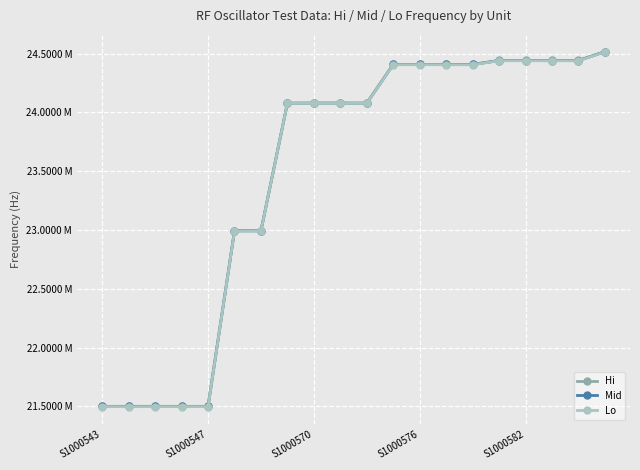

What is the average value of the Lo series?

23484119